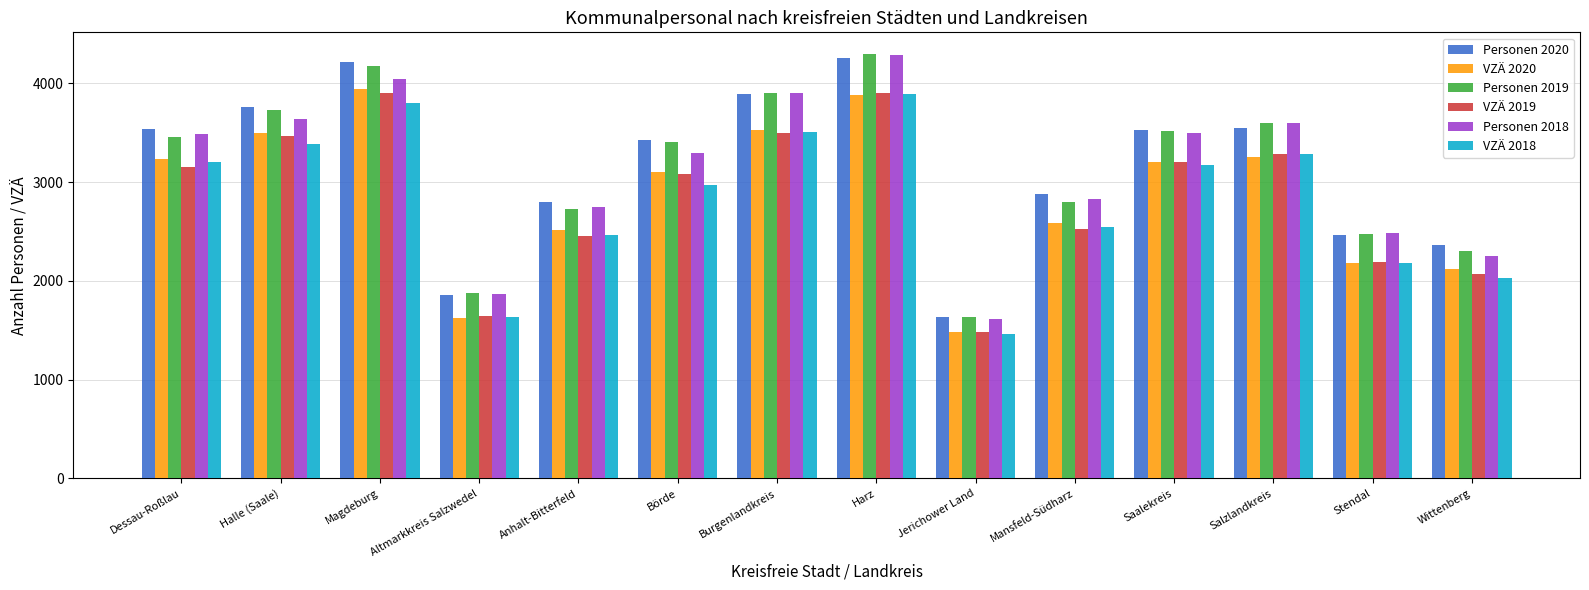

How many bars are there in each group?

6